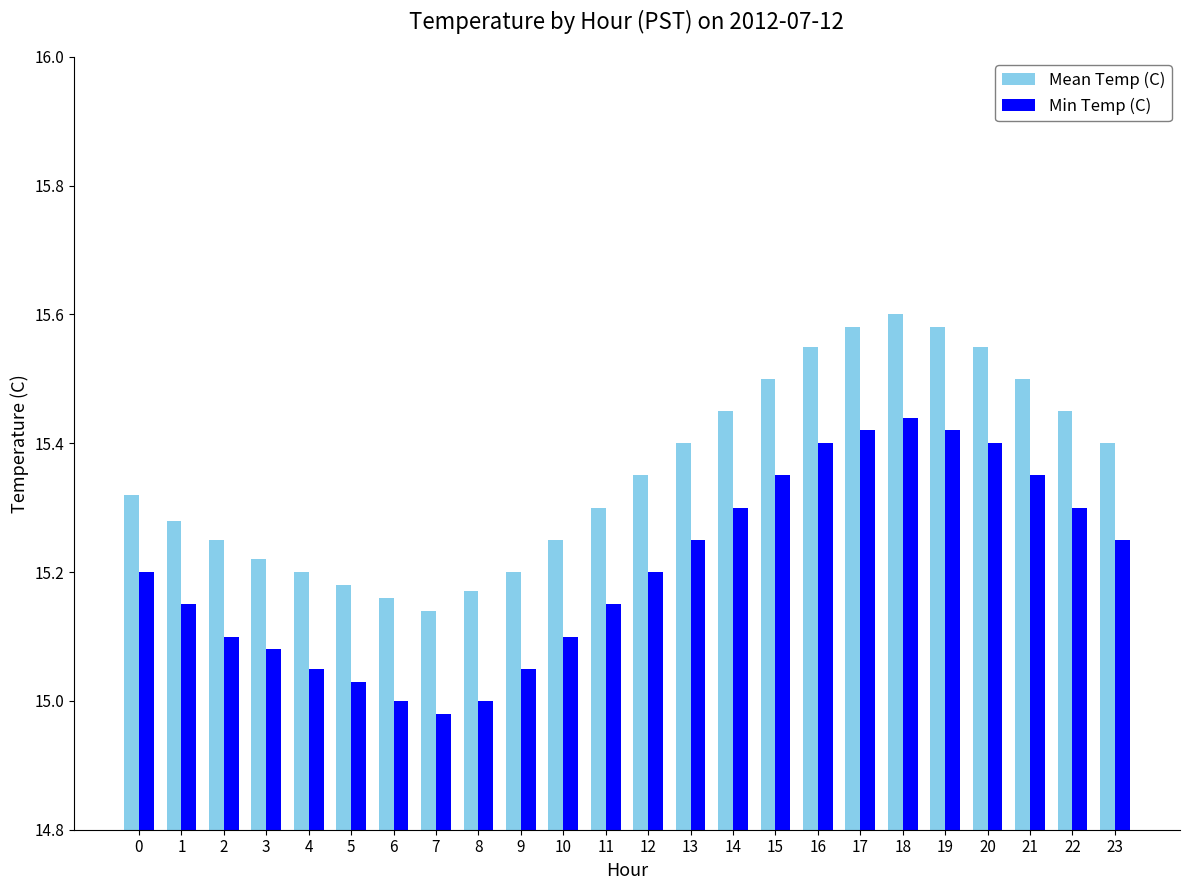

Rank the series at 1 from highest to lowest value.

Mean Temp (C), Min Temp (C)